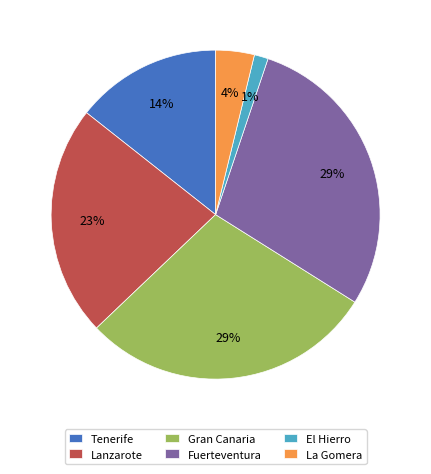

To the nearest percent, what is the difference between the largest and smallest slice percentages?

28%